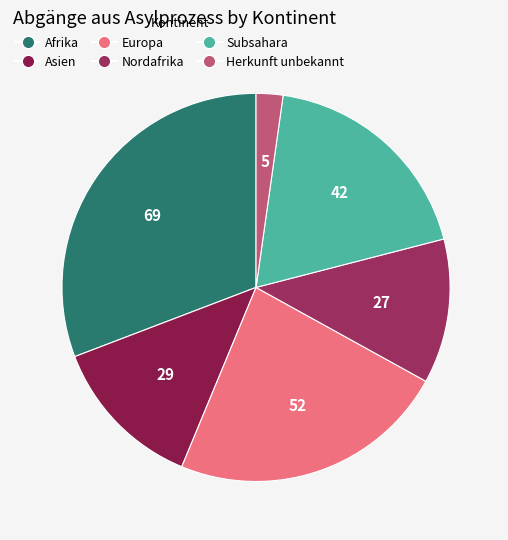

Which slice is the largest?

Afrika